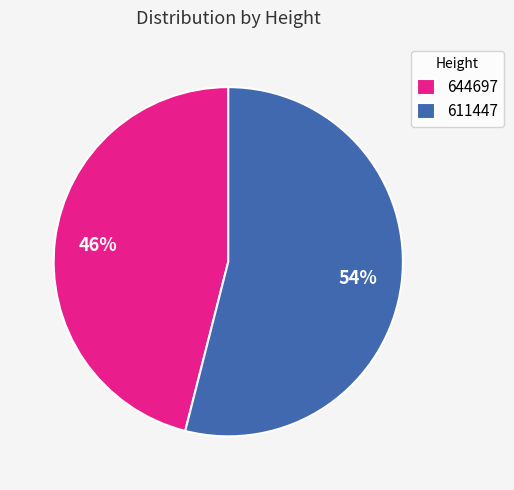

Which category has the biggest portion of the pie?

611447